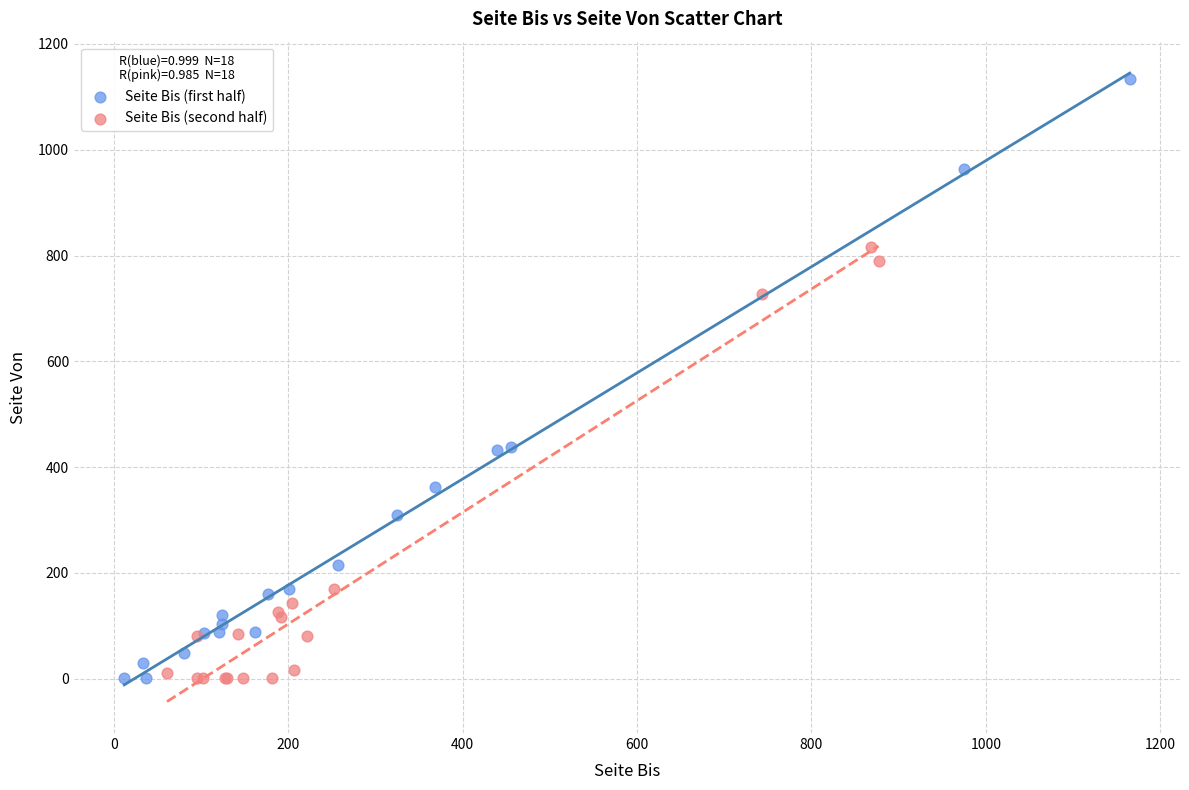

Which series reaches the maximum Y coordinate?

Seite Bis (first half)